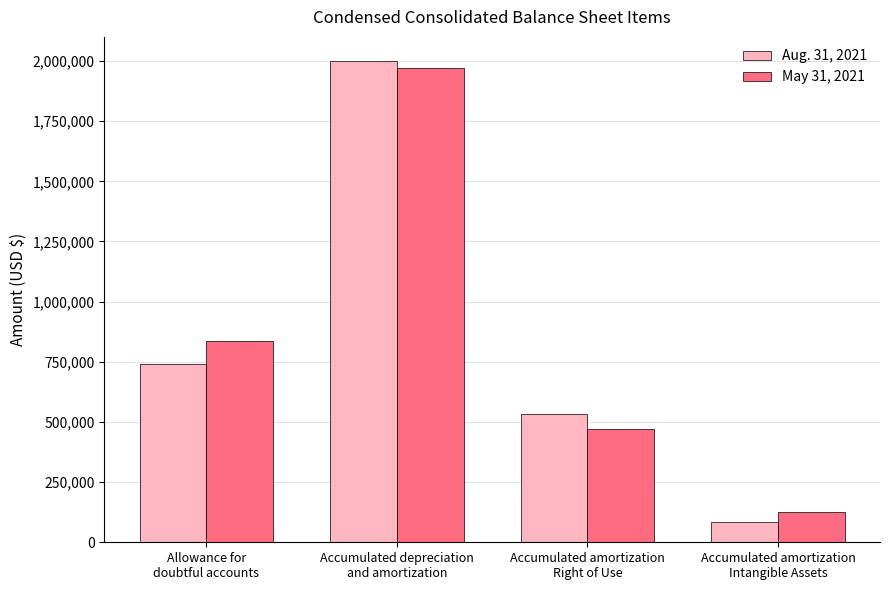

What position from the right is Allowance for
doubtful accounts?

4